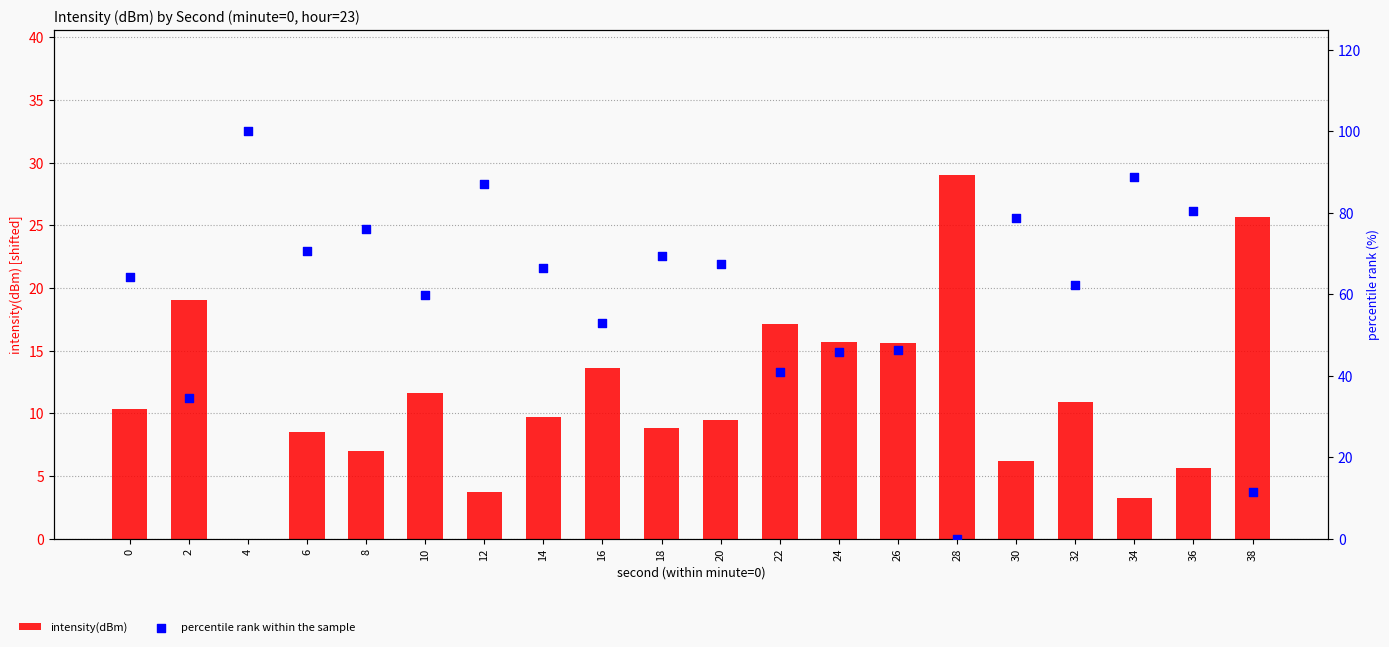

What is the total value across all series at 26?

61.8